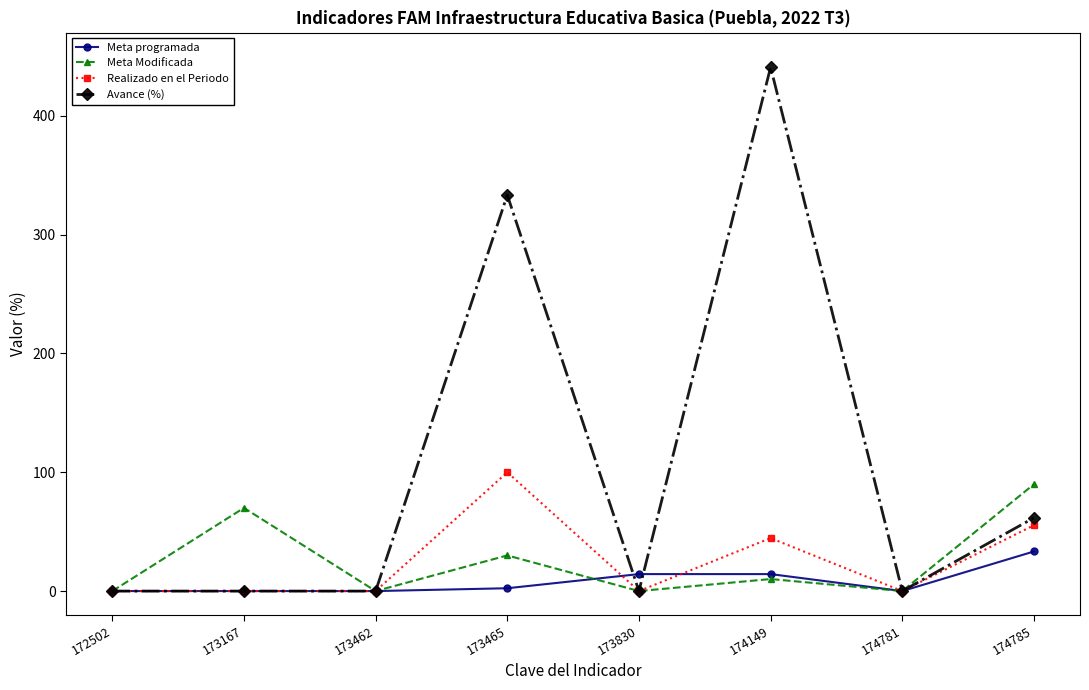

Which series has the largest range (max minus min)?

Avance (%)